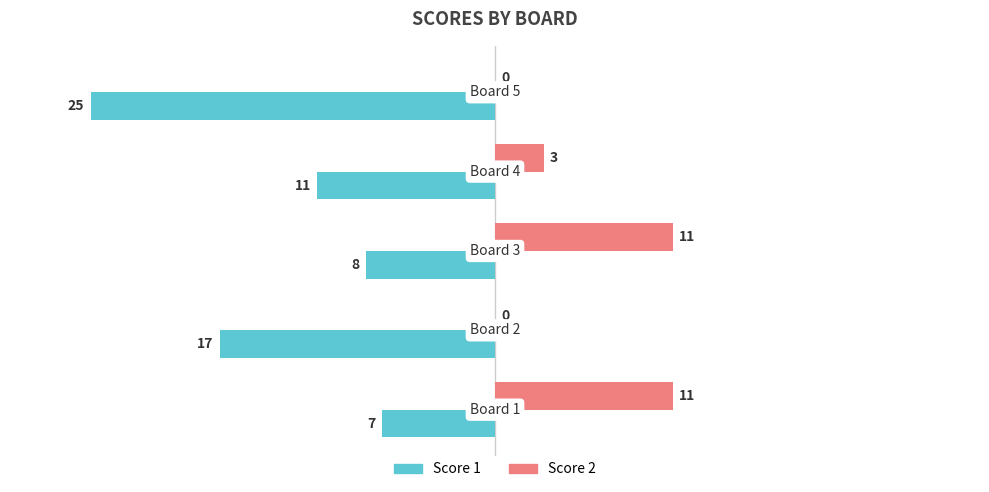

What is the maximum value for Score 2?

11